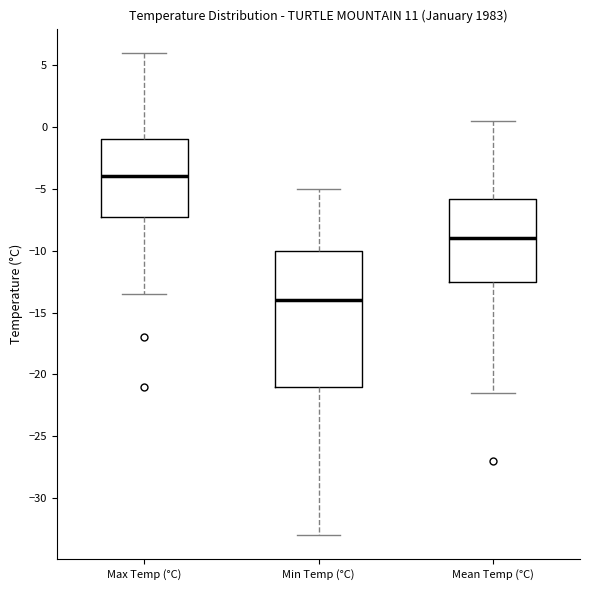

Which box has the highest median line?

Max Temp (°C)